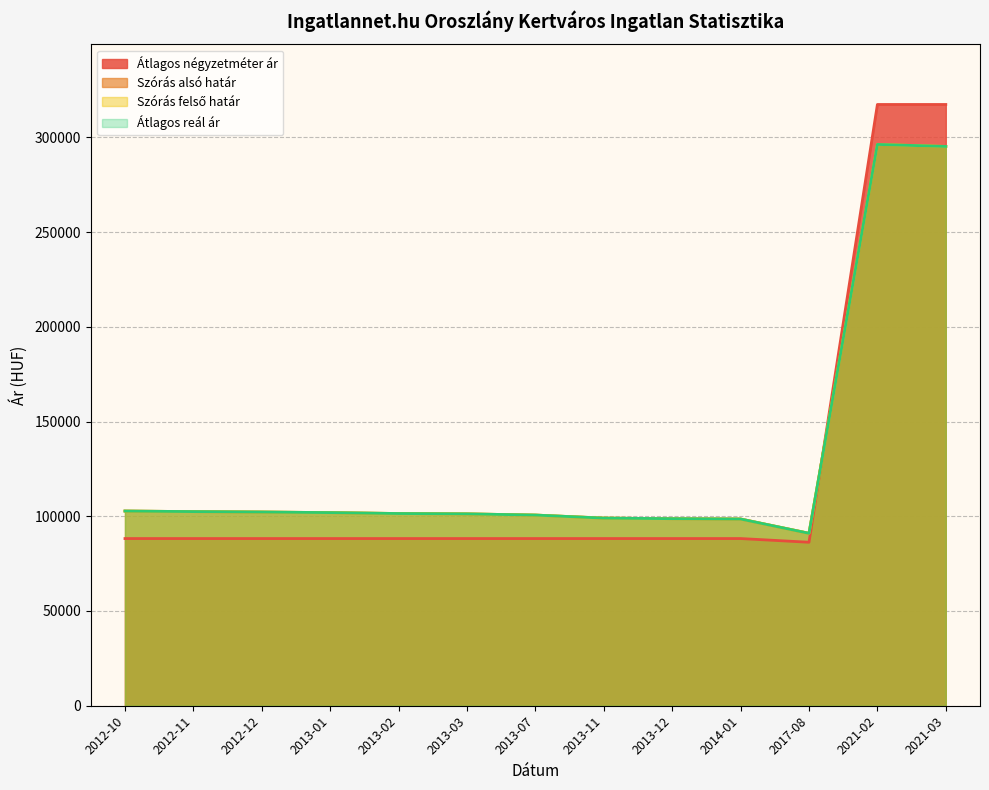

Is it true that Szórás felső határ equals 38524 at 2012-11?

False